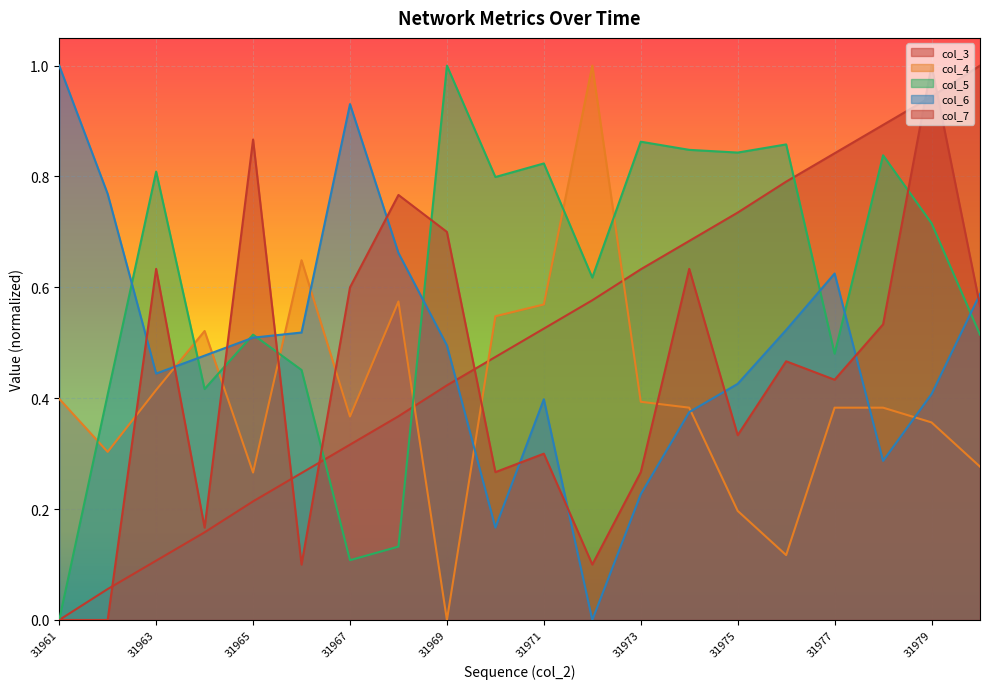

At how many categories does at least one series exceed 0?

20